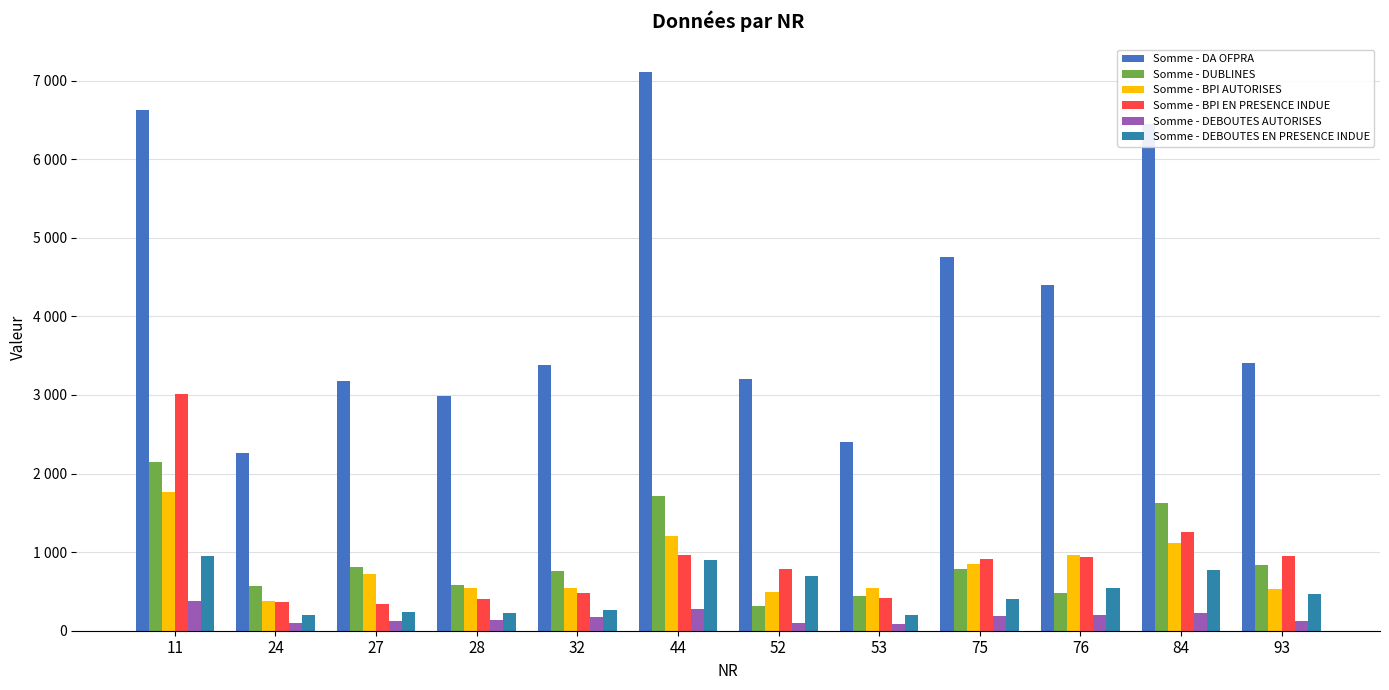

The Somme - BPI AUTORISES series shows 373 at 24. True or false?

True